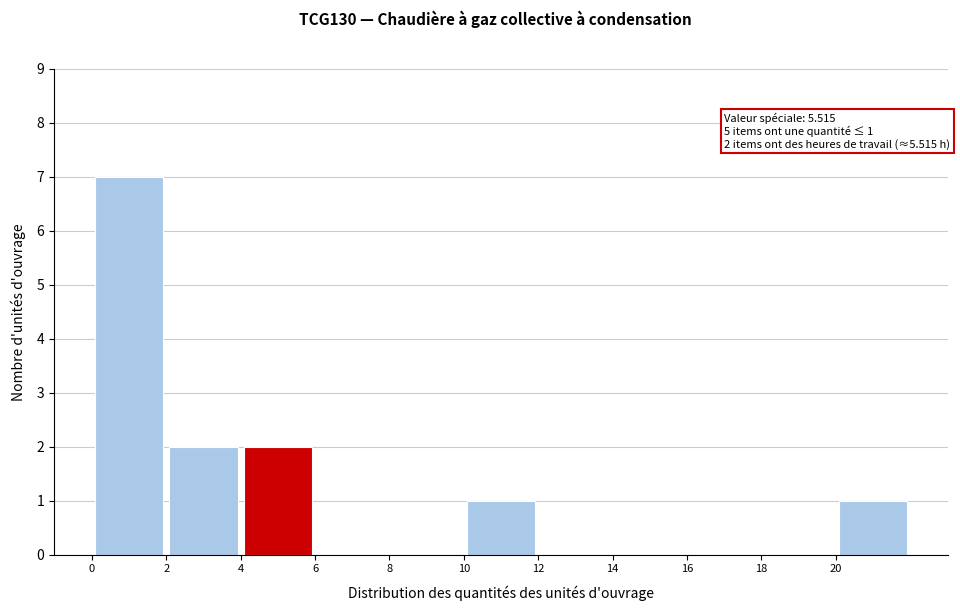

Over which range of the x-axis is the bar tallest?

0 to 2